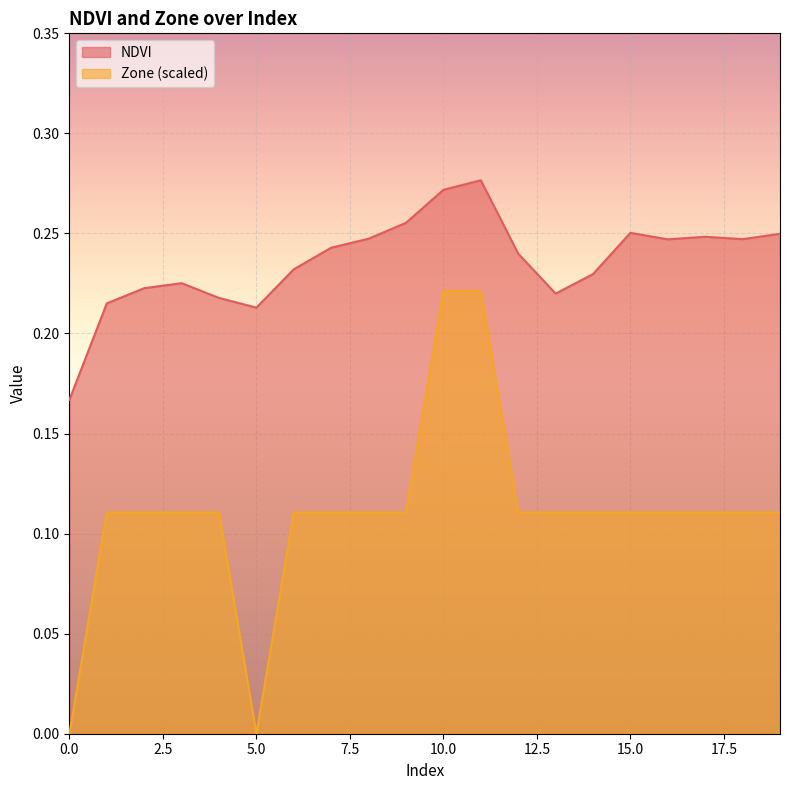

What are all the series names shown in the legend?

NDVI, Zone (scaled)